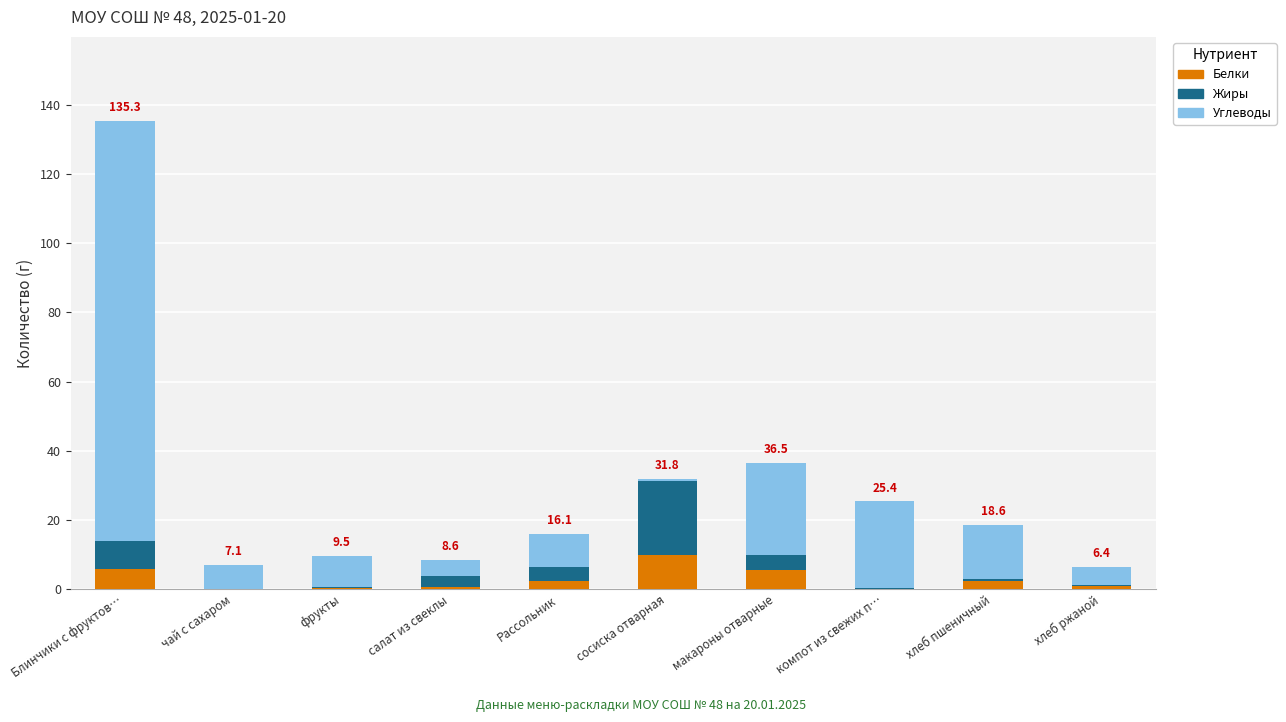

Which category has the highest value in the Белки series?

сосиска отварная